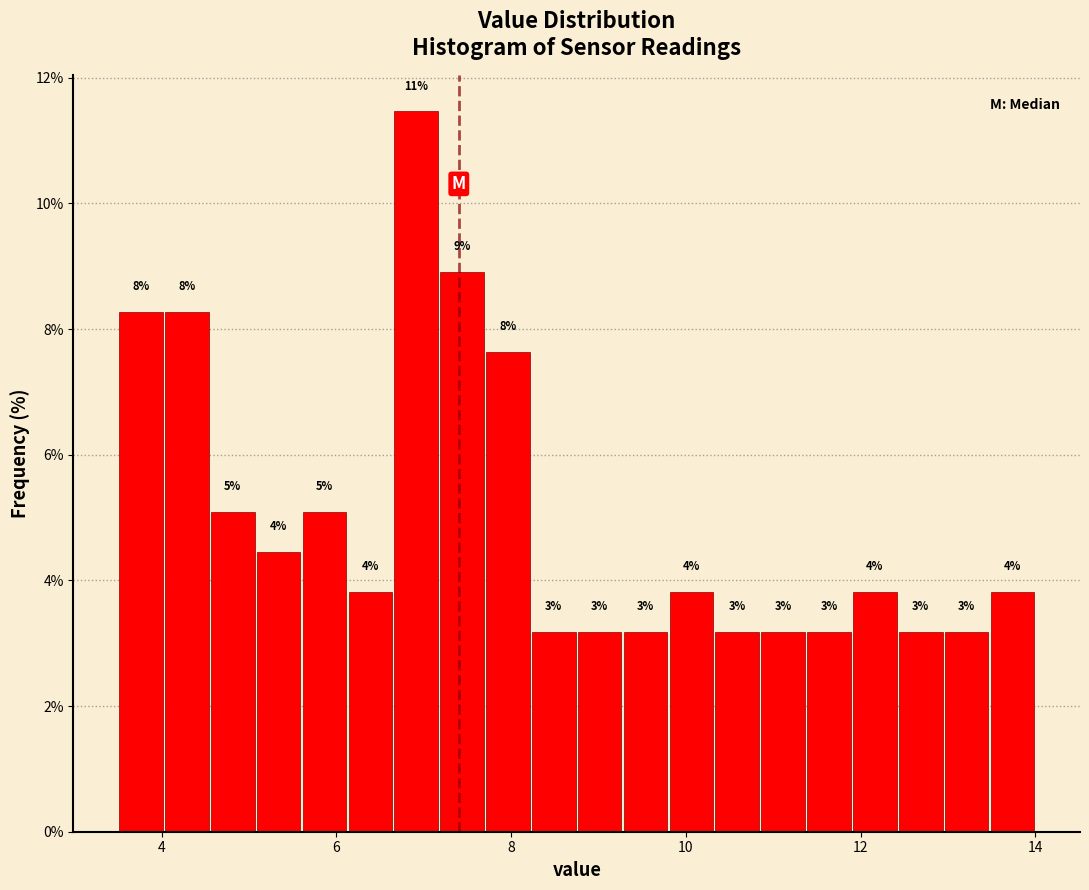

Around what value on the x-axis is the tallest bar? Give the approximate position of its centre, as read against the axis.

7.0